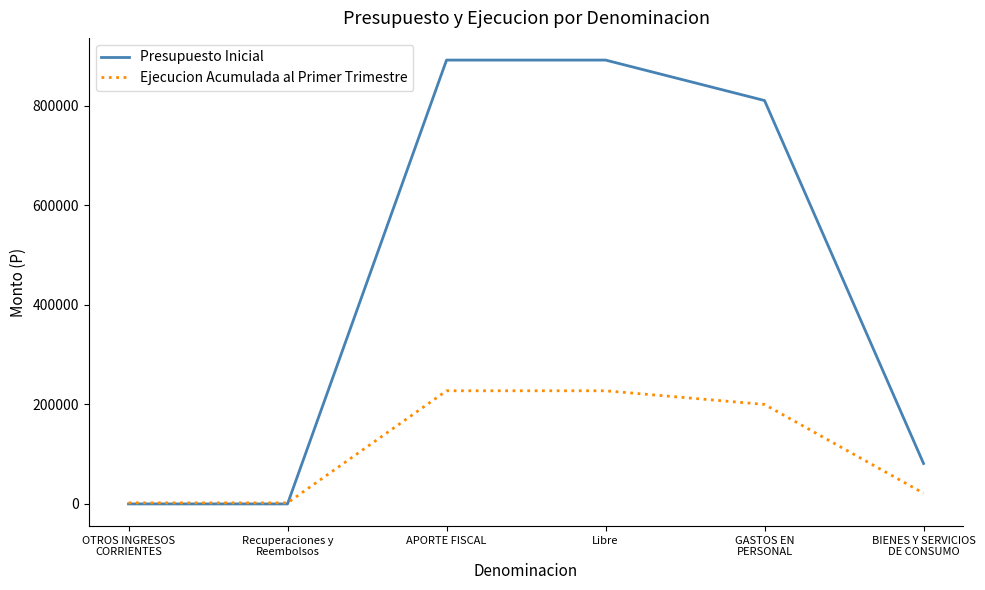

The Ejecucion Acumulada al Primer Trimestre series shows 327529 at Libre. True or false?

False